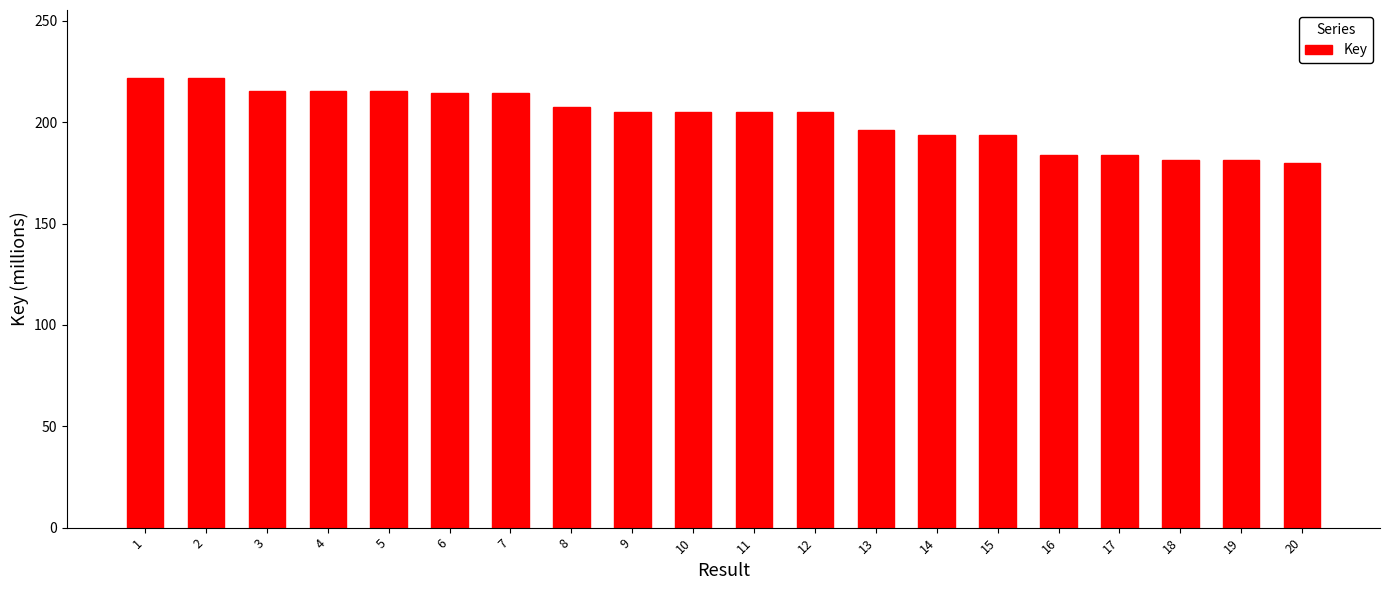

What is the value of the 3rd bar from the left?

215.2